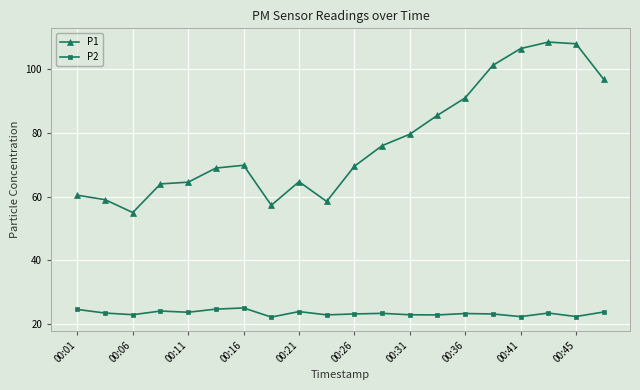

Which series has the largest total across all categories?

P1